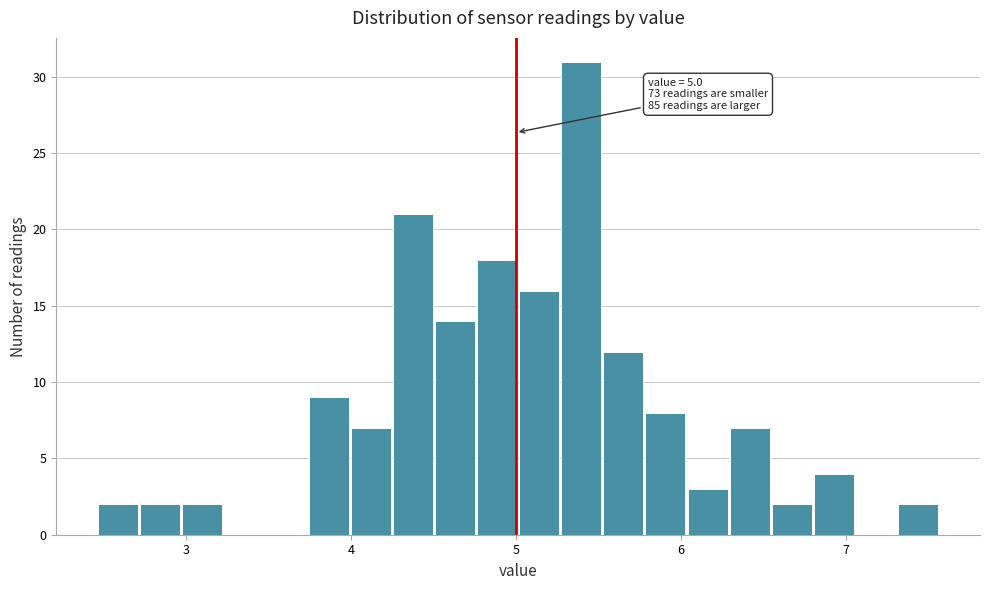

Around what value on the x-axis is the tallest bar? Give the approximate position of its centre, as read against the axis.

5.4